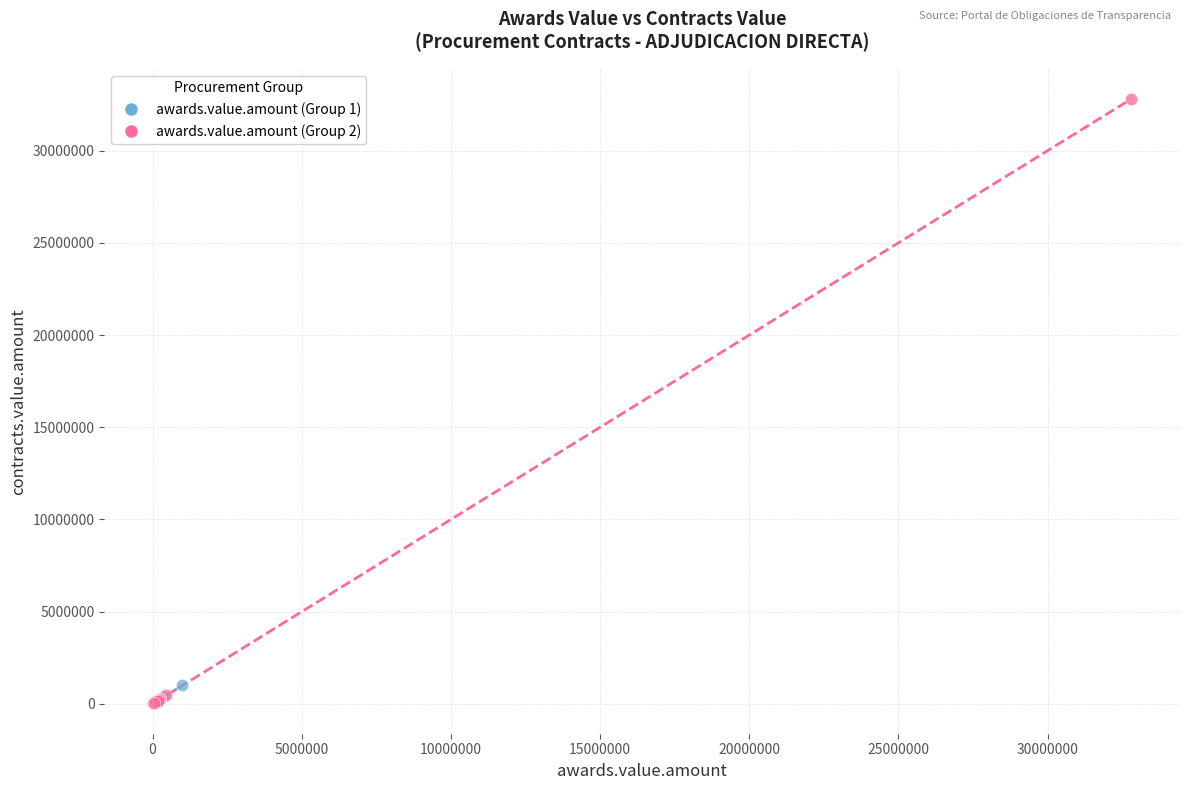

Which series has the largest Y range (max minus min)?

awards.value.amount (Group 2)